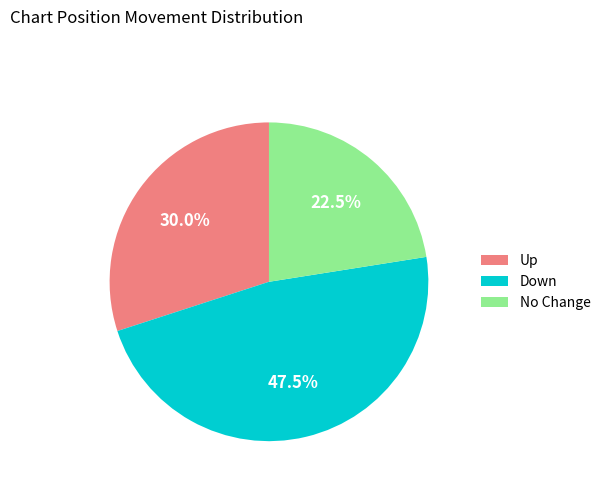

Which category has the smallest portion of the pie?

No Change